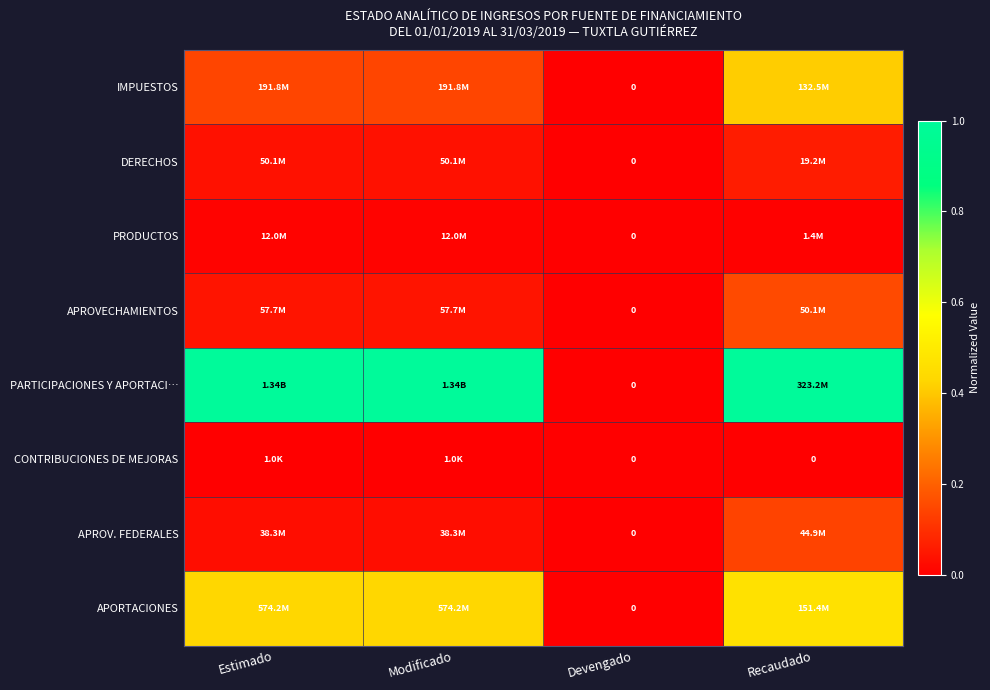

Between Estimado and Modificado, which is larger?

Estimado